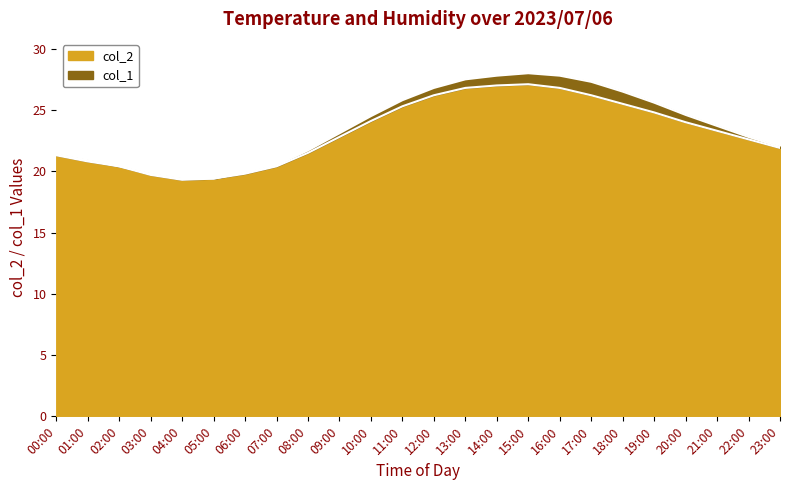

What is the change in value from 09:00 to 16:00?

+4.0